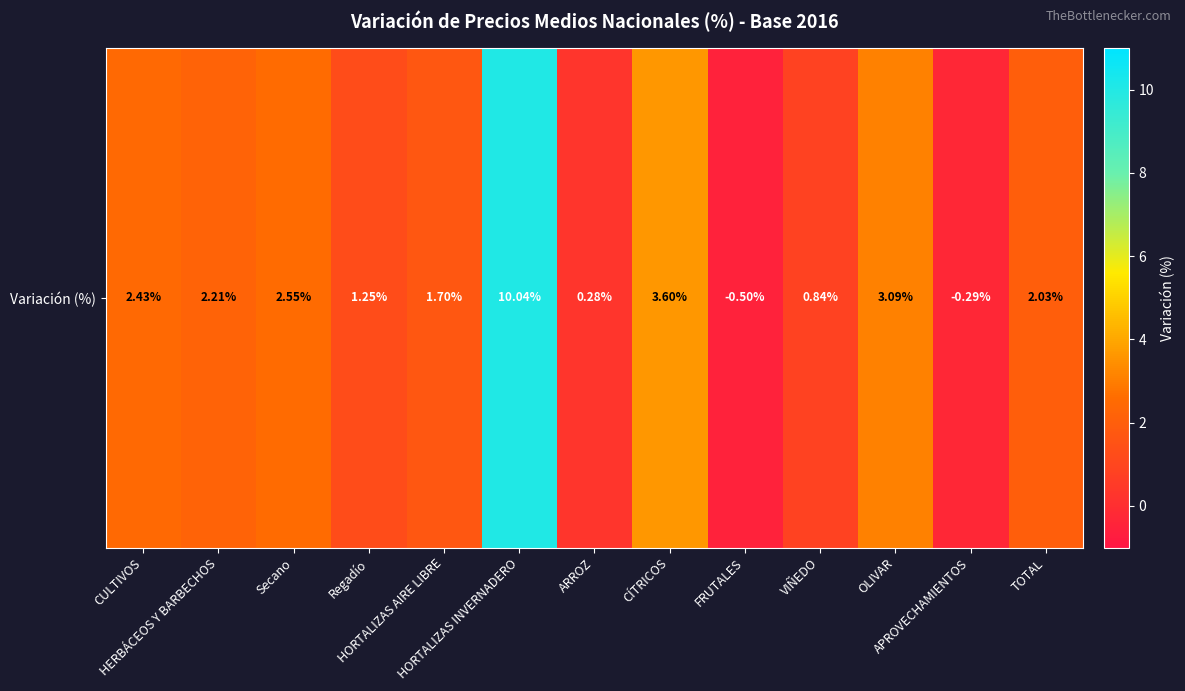

At which label does the data first exceed 2?

CULTIVOS